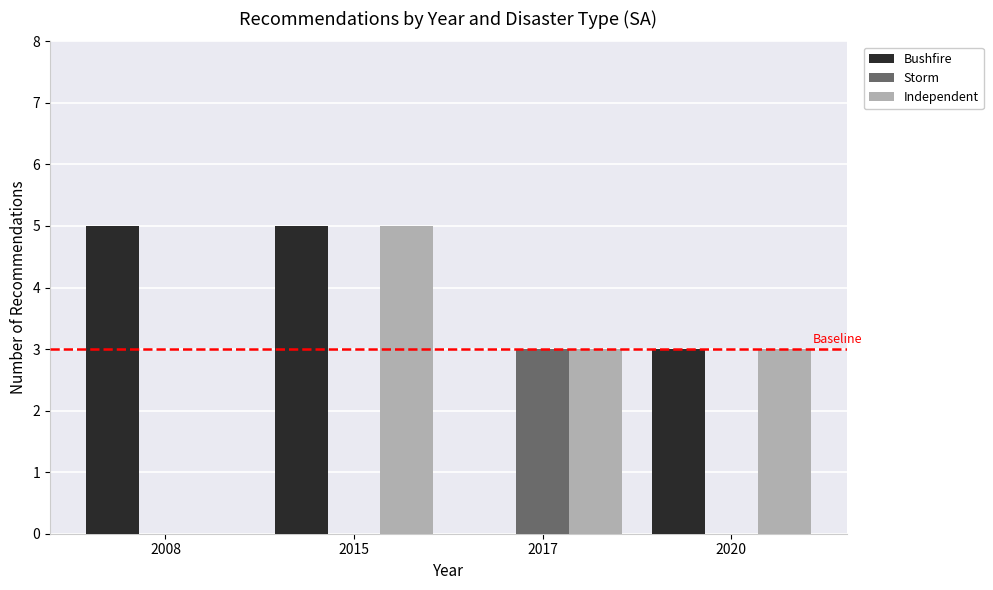

How many Bushfire values are between 3 and 5?

3